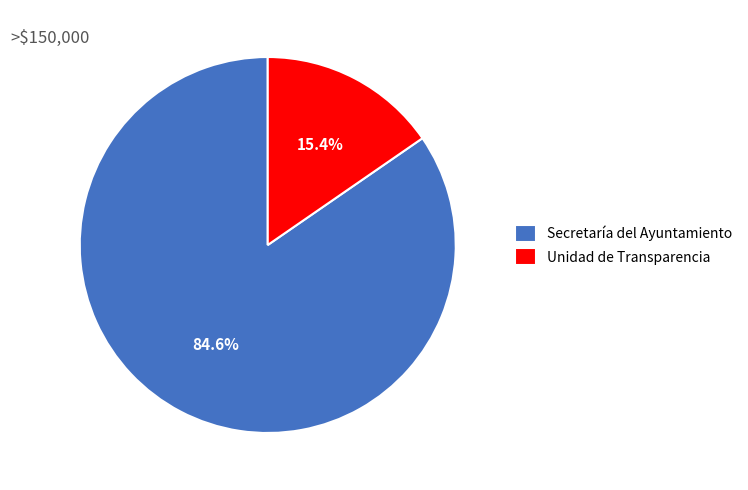

How many segments does this pie chart have?

2